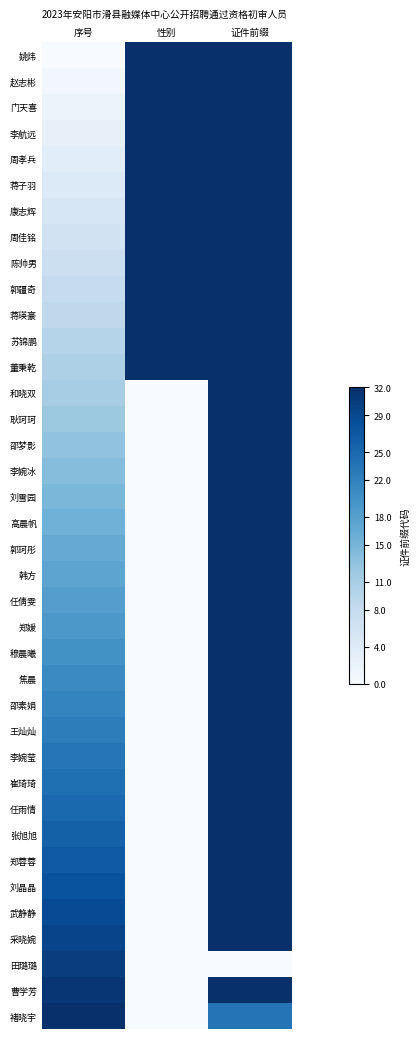

Which category has the highest value across all series?

性别